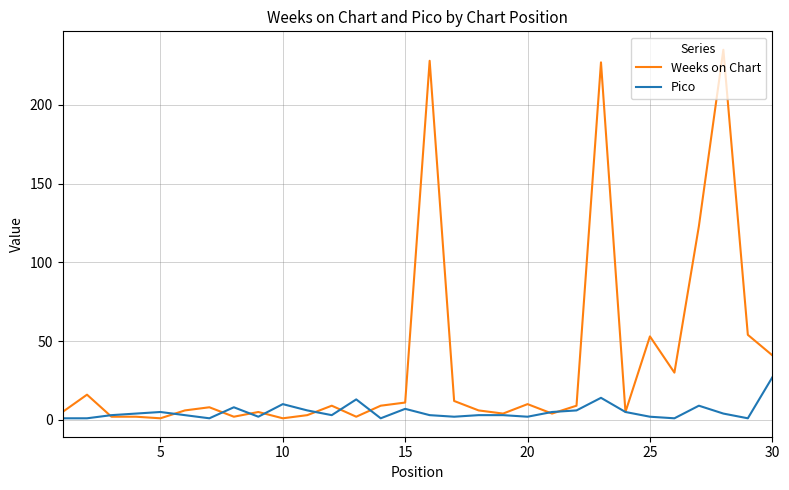

Which series has the widest spread of values?

Weeks on Chart